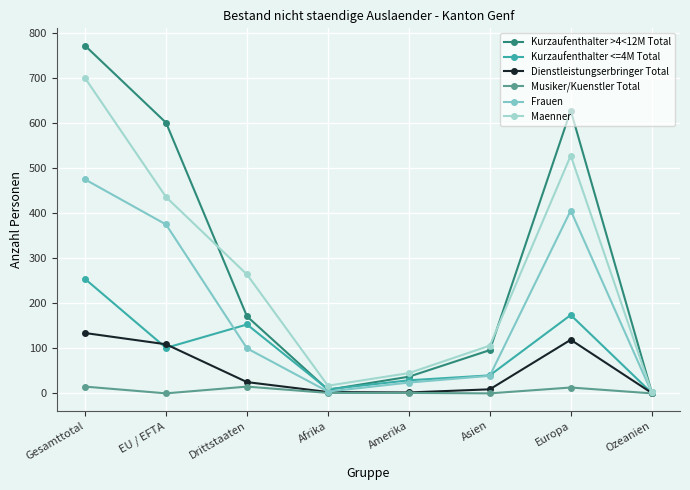

What is the difference between the maximum and minimum values in the Kurzaufenthalter <=4M Total series?

253